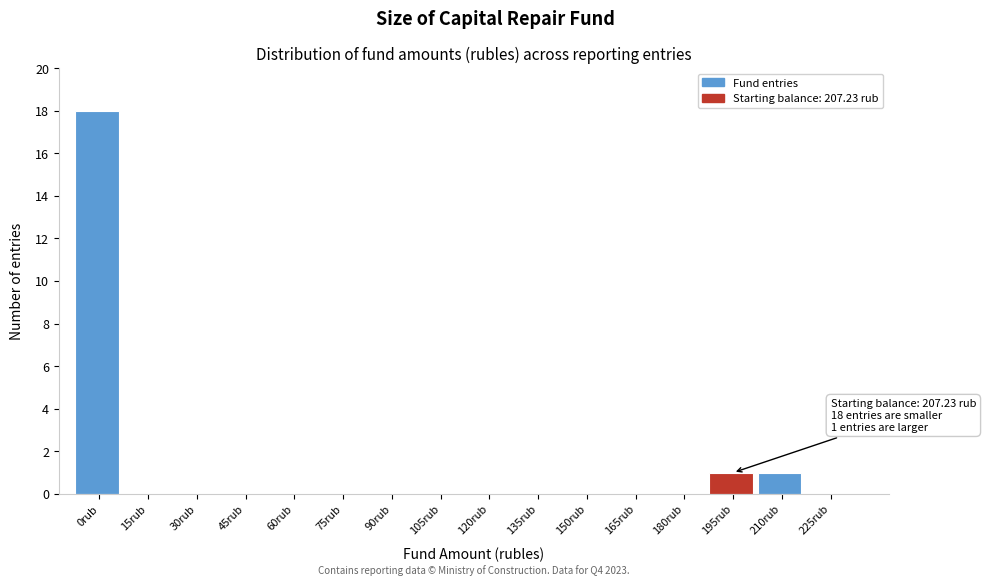

Reading left to right, what are all the values shown in this chart?

0rub=18	15rub=0	30rub=0	45rub=0	60rub=0	75rub=0	90rub=0	105rub=0	120rub=0	135rub=0	150rub=0	165rub=0	180rub=0	195rub=1	210rub=1	225rub=0